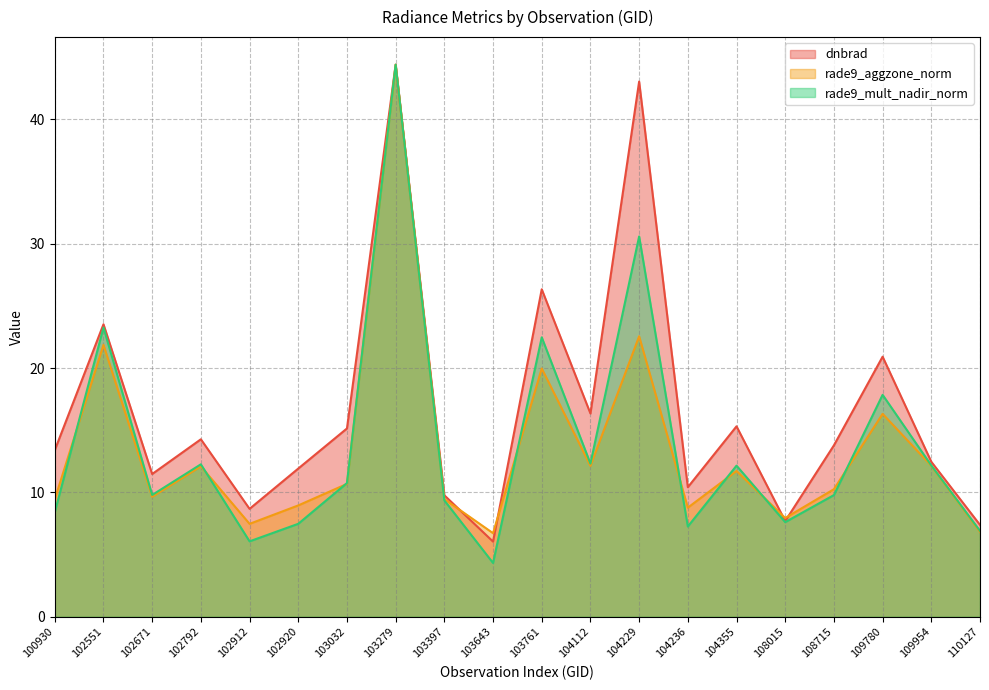

Is it true that rade9_aggzone_norm equals 17.1 at 102671?

False